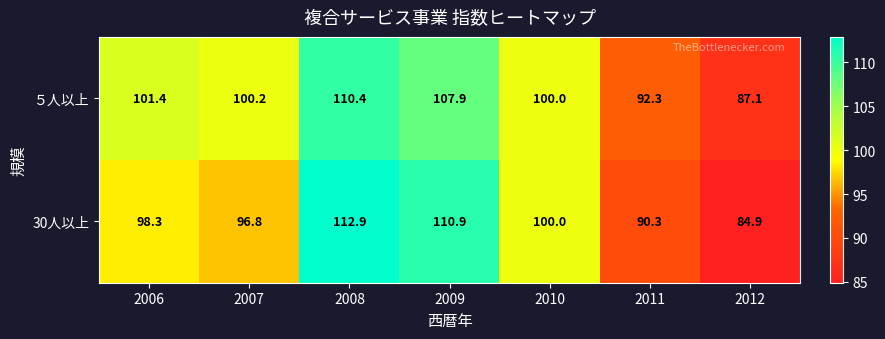

List the series in order of their peak value, highest first.

30人以上, ５人以上